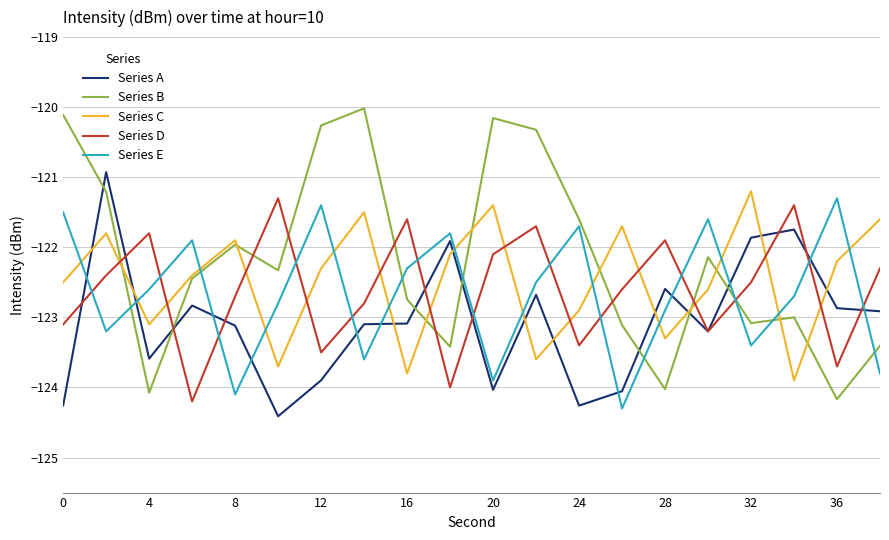

How many categories are shown in the chart?

20